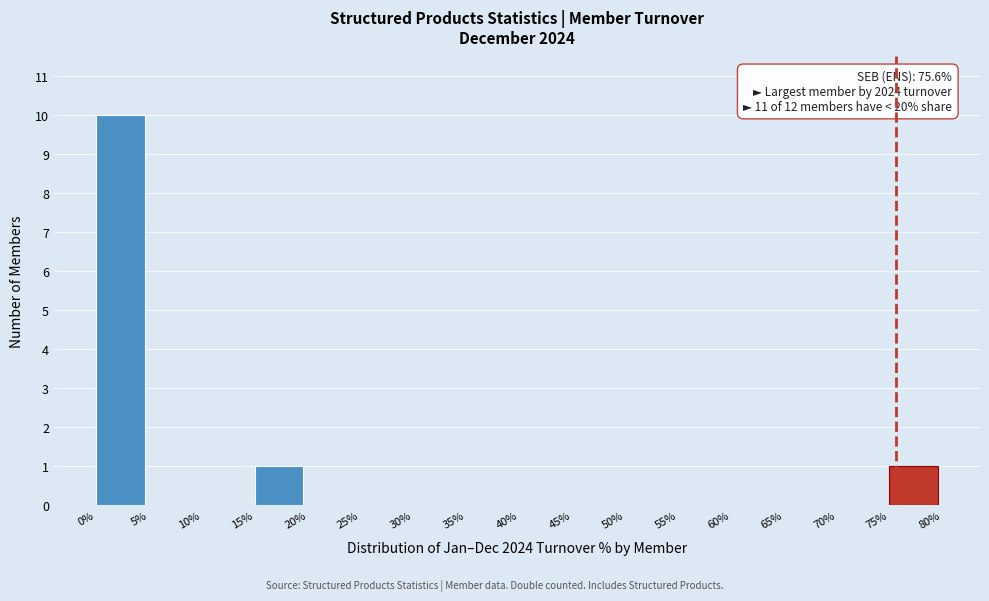

Reading right to left, extract all data points from this chart.

75%=1	70%=0	65%=0	60%=0	55%=0	50%=0	45%=0	40%=0	35%=0	30%=0	25%=0	20%=0	15%=1	10%=0	5%=0	0%=10